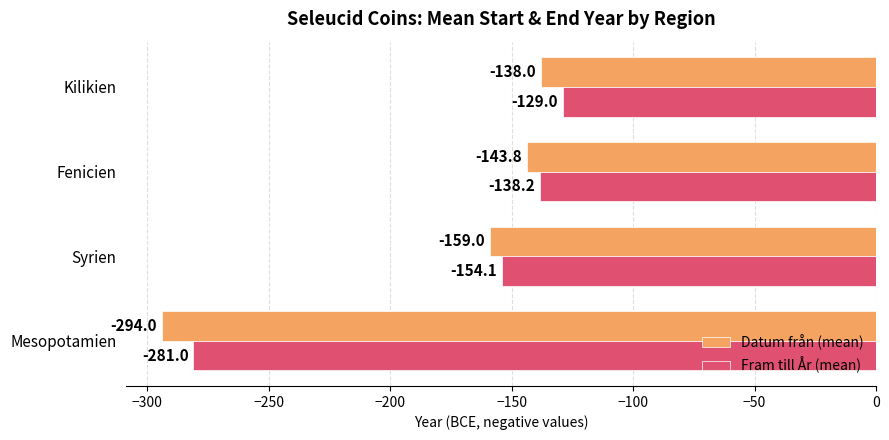

Which series has the largest total across all categories?

Fram till År (mean)